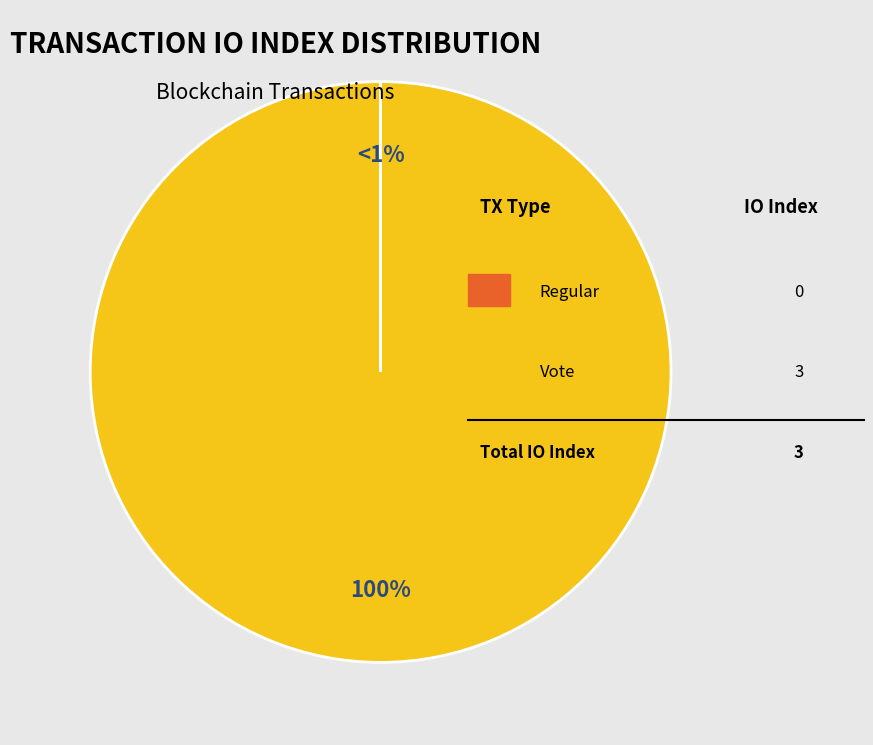

Which has a higher value, Vote or Regular?

Vote